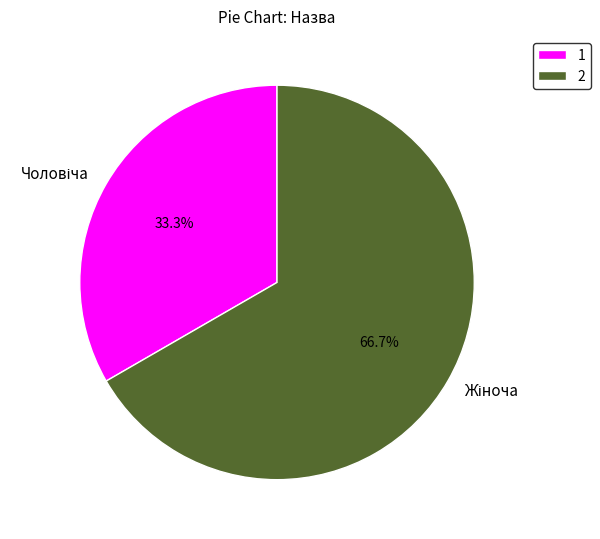

Is there a majority slice in this chart?

Yes